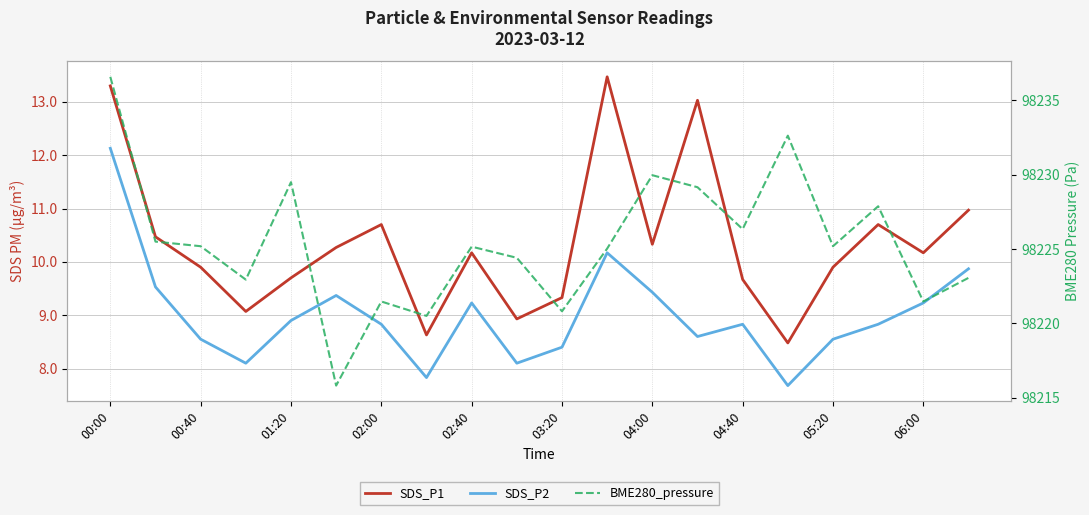

Which category has the highest value across all series?

00:00